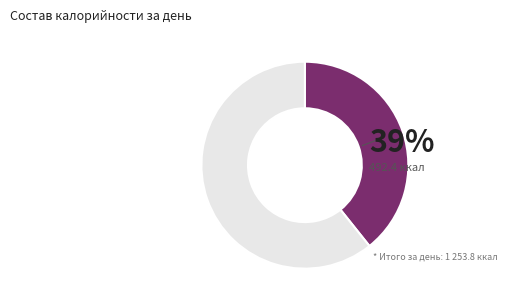

To the nearest percent, what is the average slice percentage?

50%